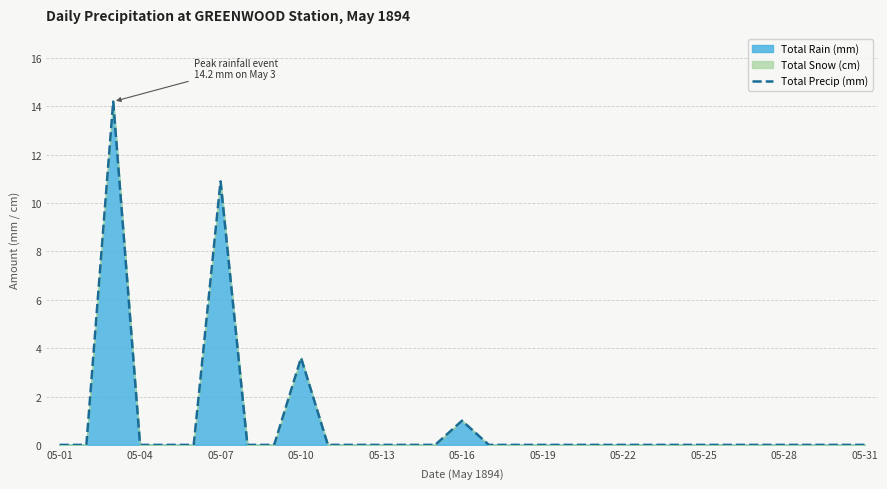

Count the number of categories in the chart.

31